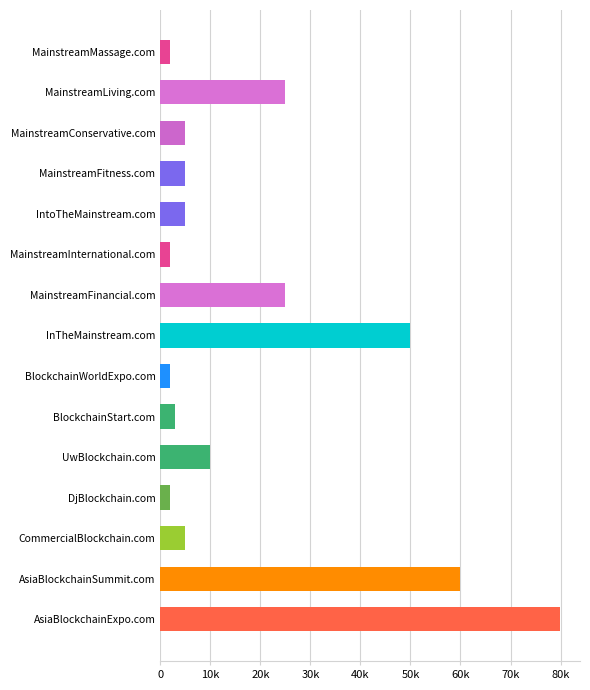

What is the sum of all values?

279320